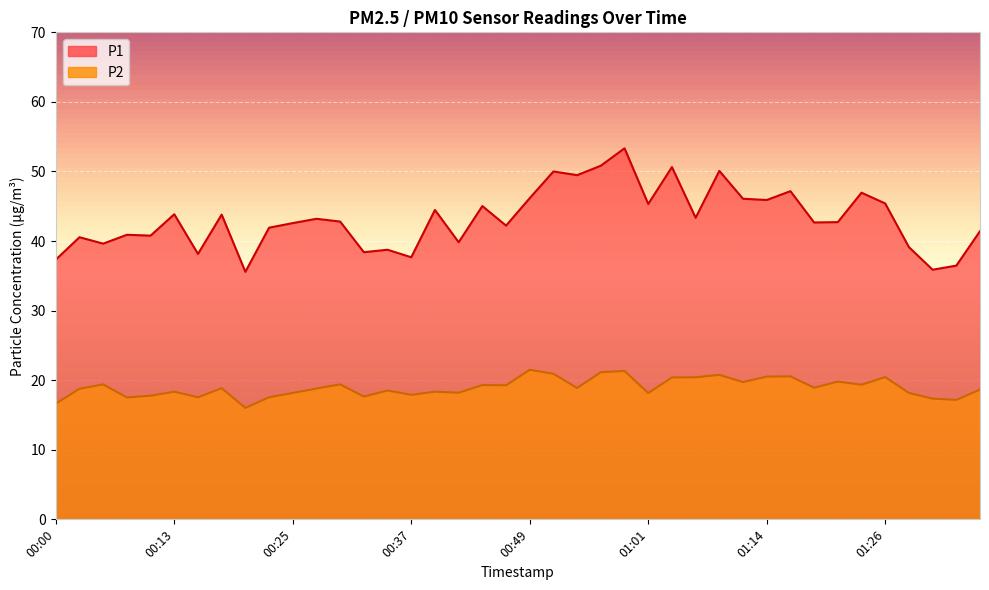

Which series has the largest total across all categories?

P1